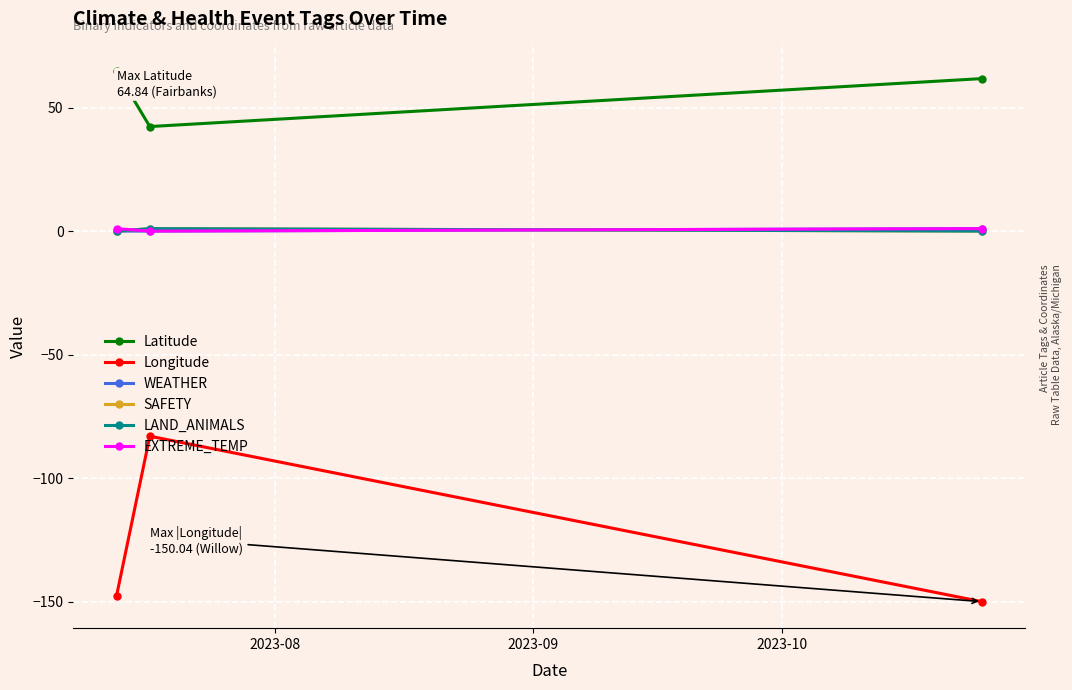

What is the highest value of the LAND_ANIMALS series?

1.0